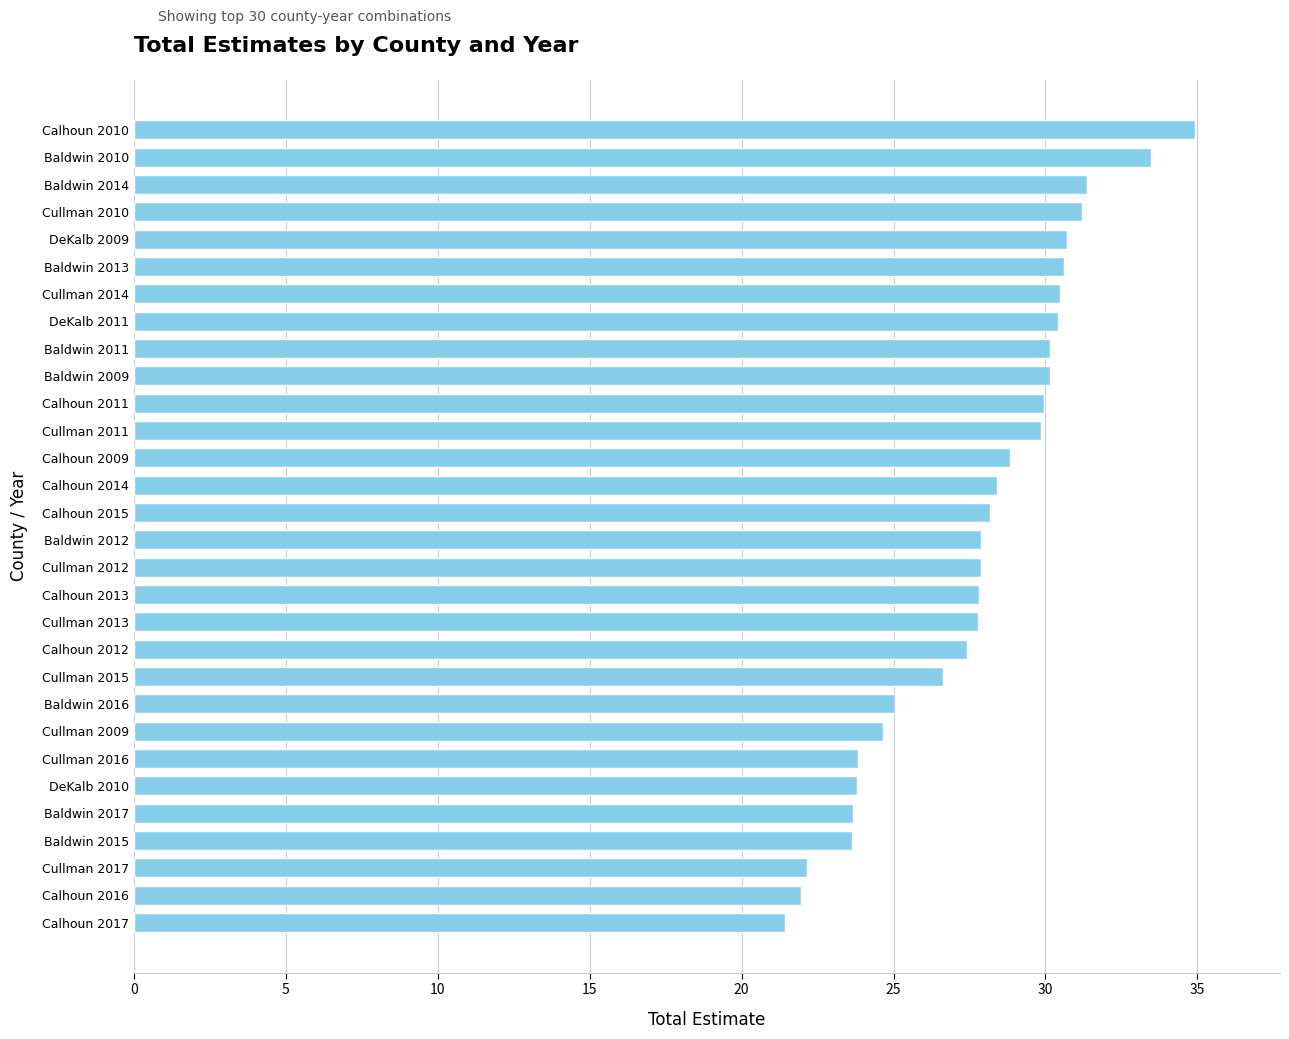

What is the difference between the second highest and minimum values?

12.0